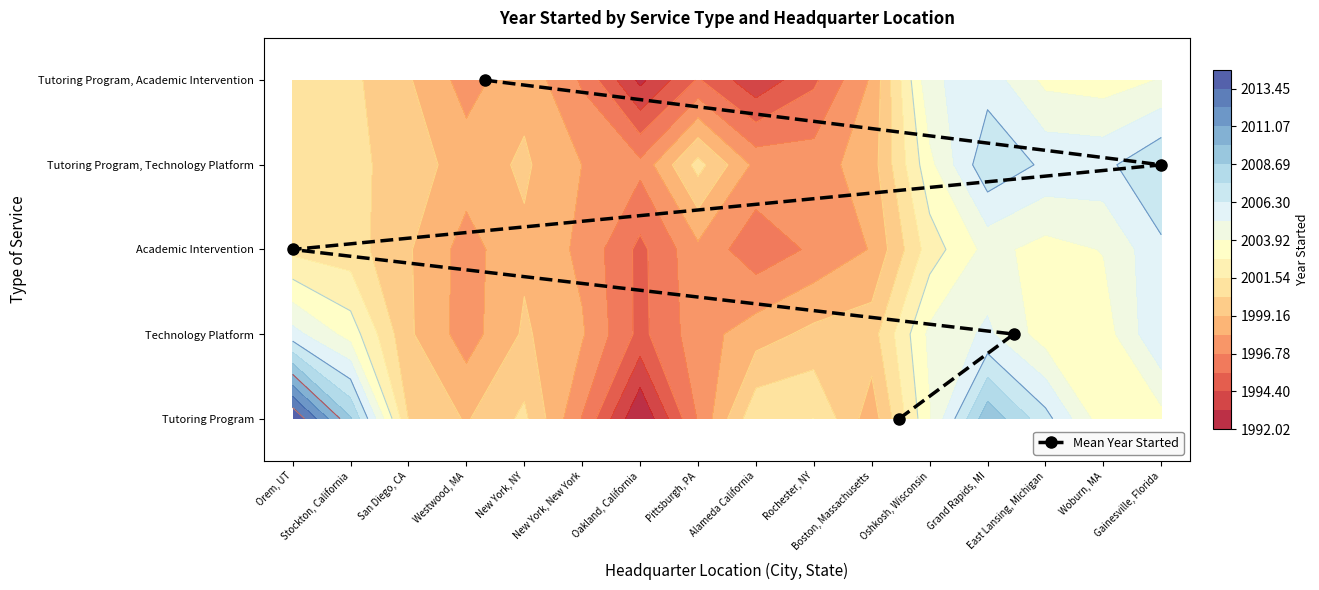

How many series are shown in this chart?

1